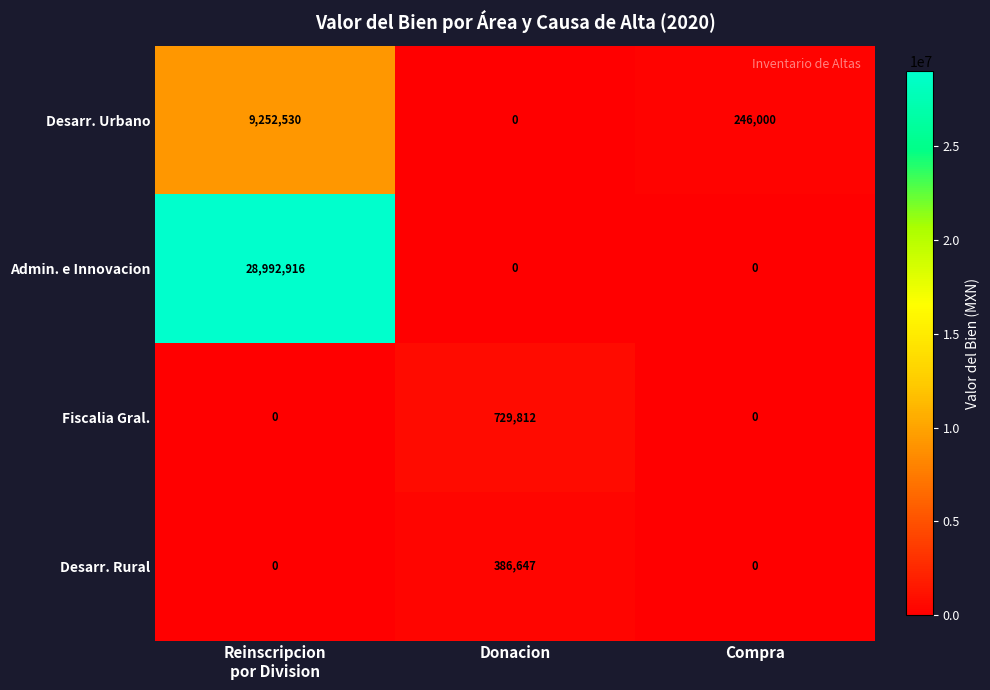

What is the total value across all series at Donacion?

1116459